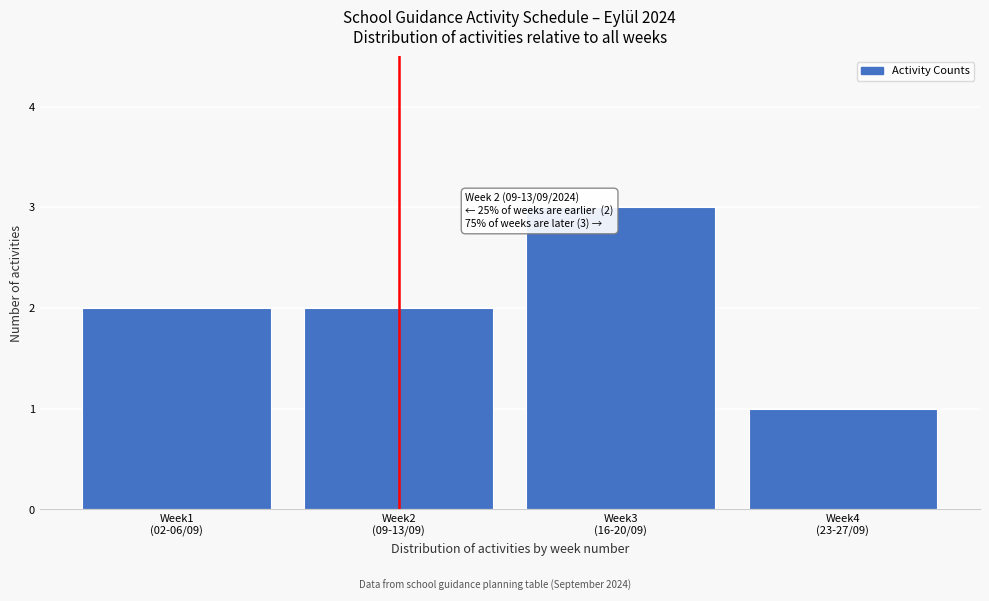

Reading left to right, extract all data points from this chart.

2	2	3	1